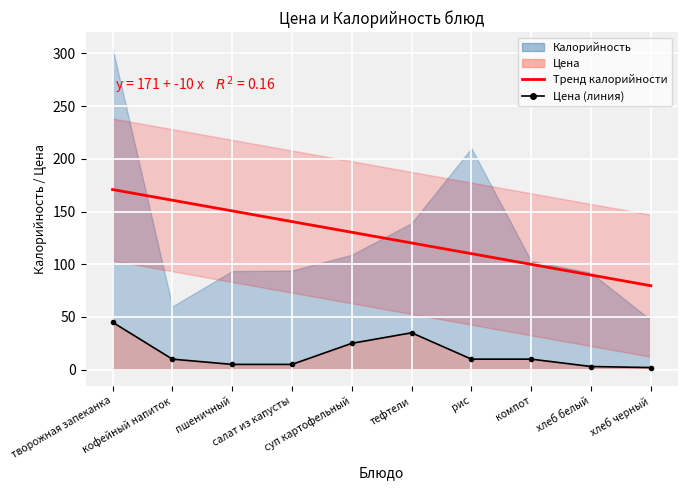

Reading left to right, extract all data points from this chart.

творожная запеканка=45	кофейный напиток=10	пшеничный=5	салат из капусты=5	суп картофельный=25	тефтели=35	рис=10	компот=10	хлеб белый=3	хлеб черный=2